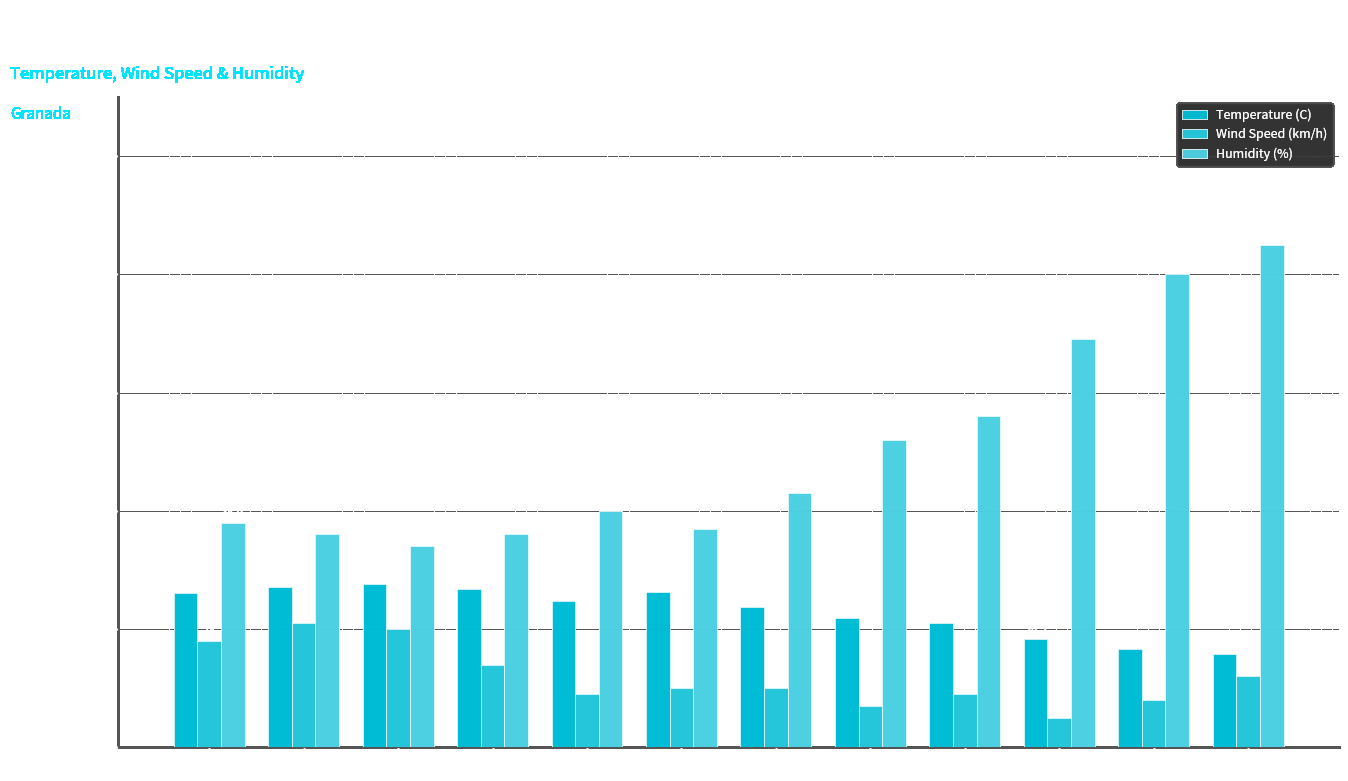

Between 15:00 and 16:00, which is larger?

16:00